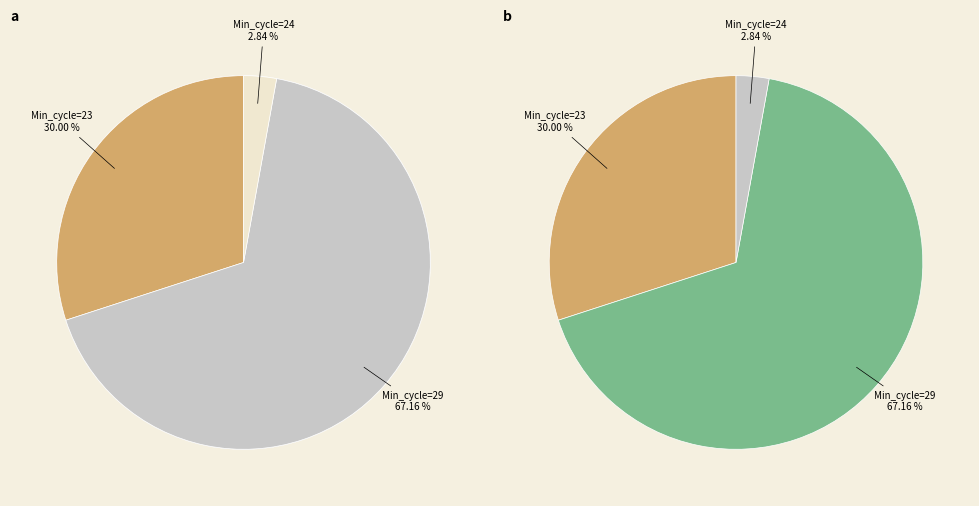

Which category has the biggest portion of the pie?

29